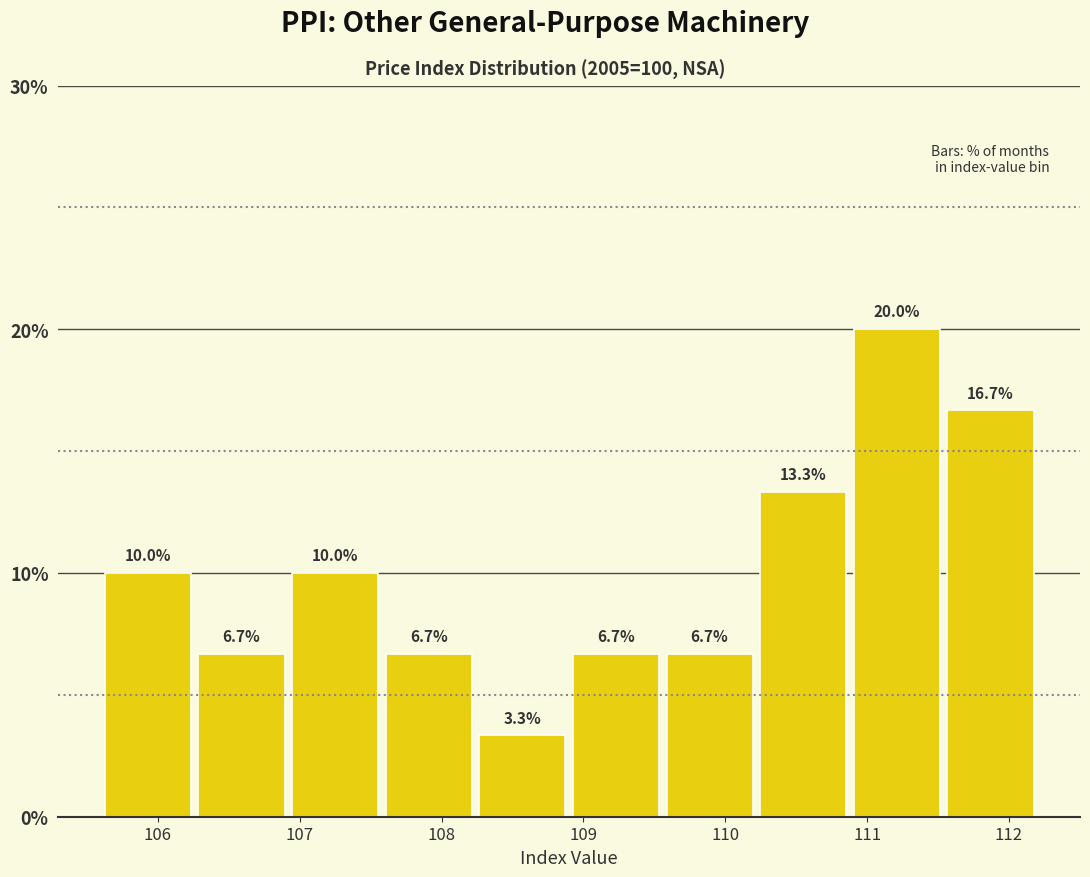

How tall is the bar that spans 105.60 to 106.26 on the x-axis? The bar edges are not printed on the chart, so give them approximately, as read against the axis.

10.0